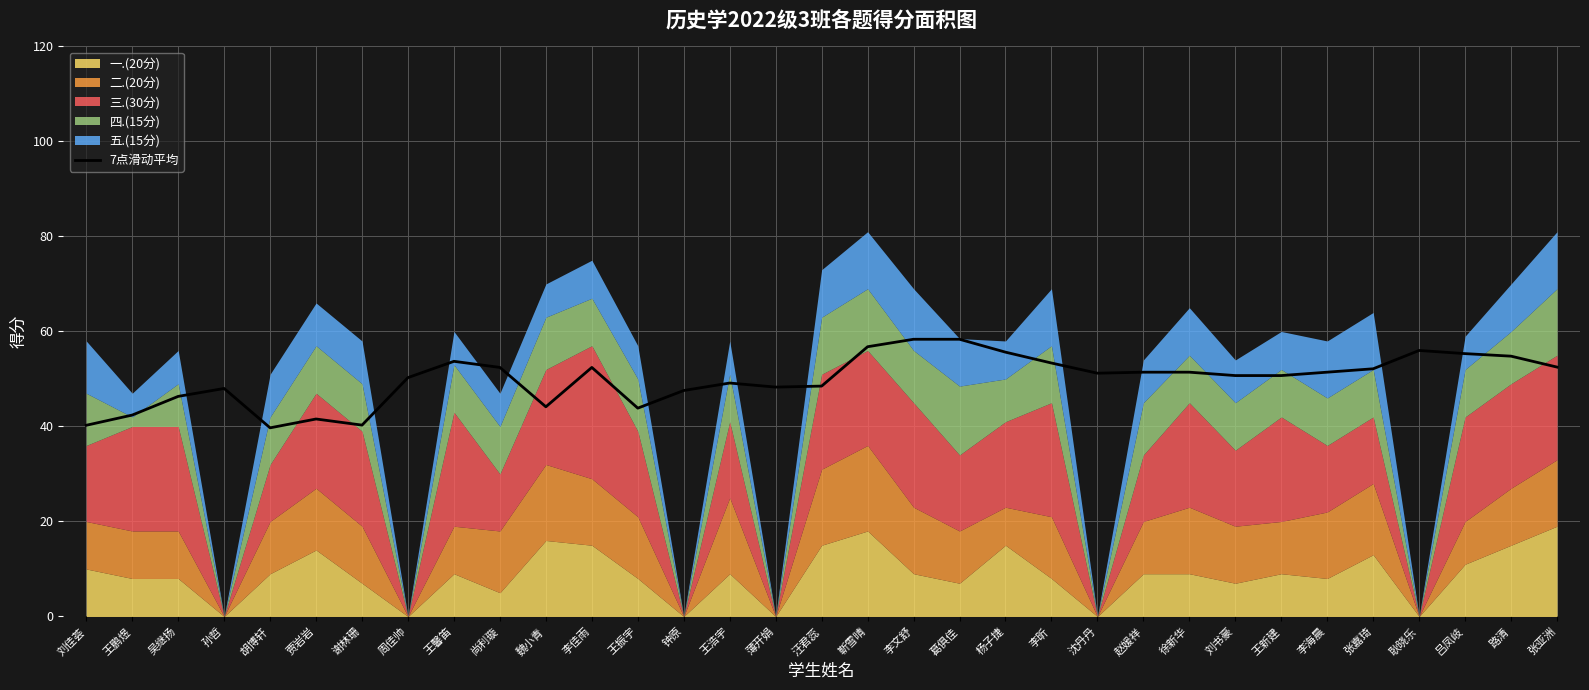

True or false: 7点滑动平均 has a value of 17.4 at 王新建.

False